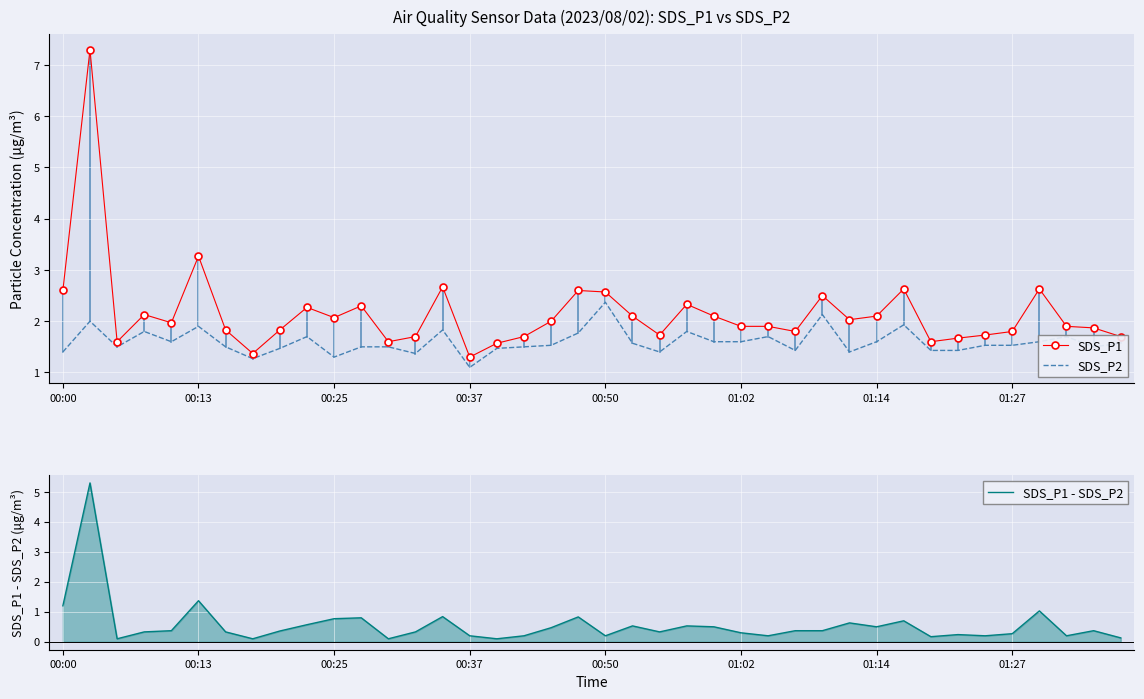

Is it true that SDS_P1 - SDS_P2 equals 0.3 at 01:02?

True